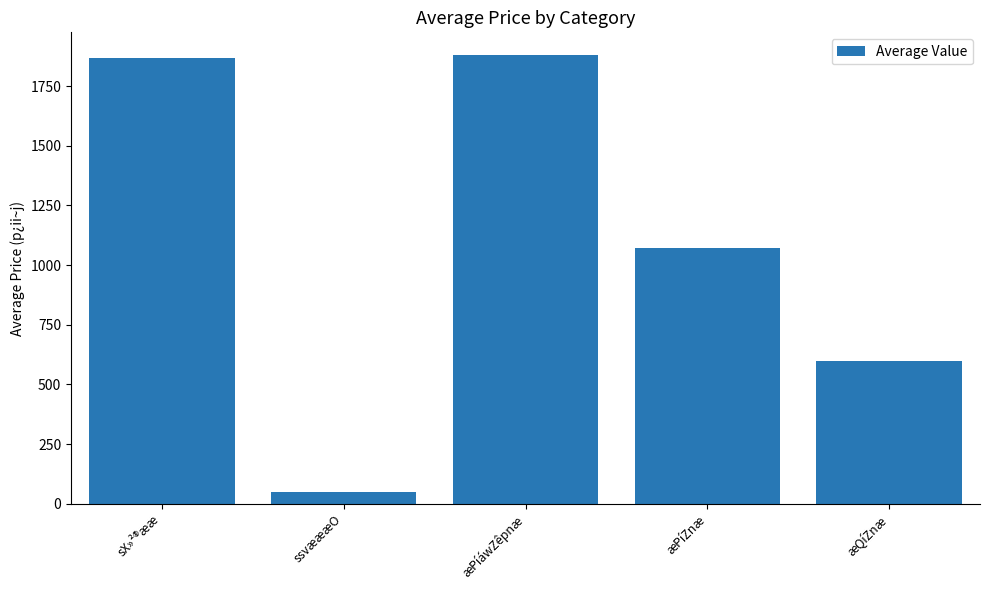

How many data points does each series have?

5